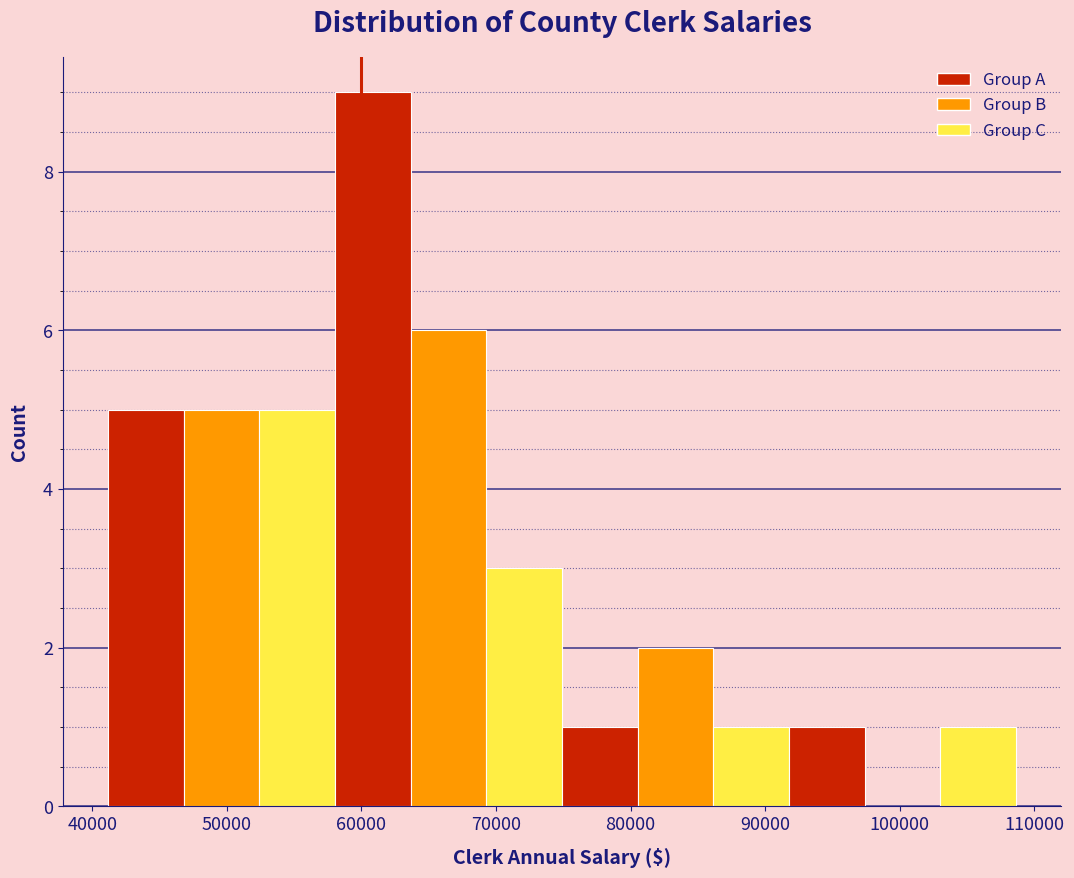

What is the height of the bar covering 86000 to 92000 on the x-axis? Neither the bar edges nor the heights are printed on the chart, so give them approximately, as read against the axes.

1